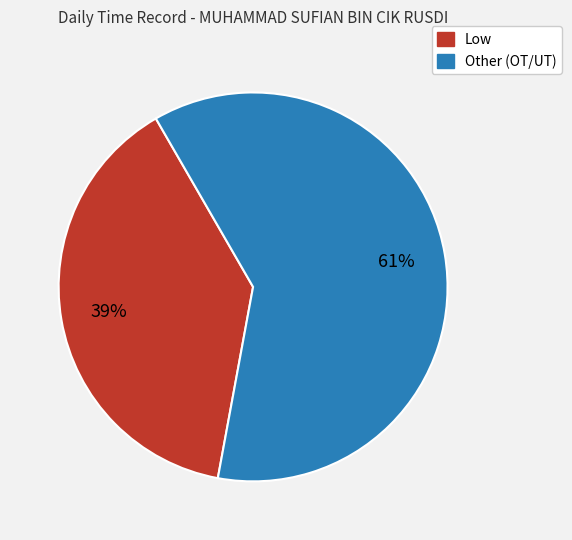

Approximately how many times larger is the value at Low compared to Other (OT/UT)?

0.6